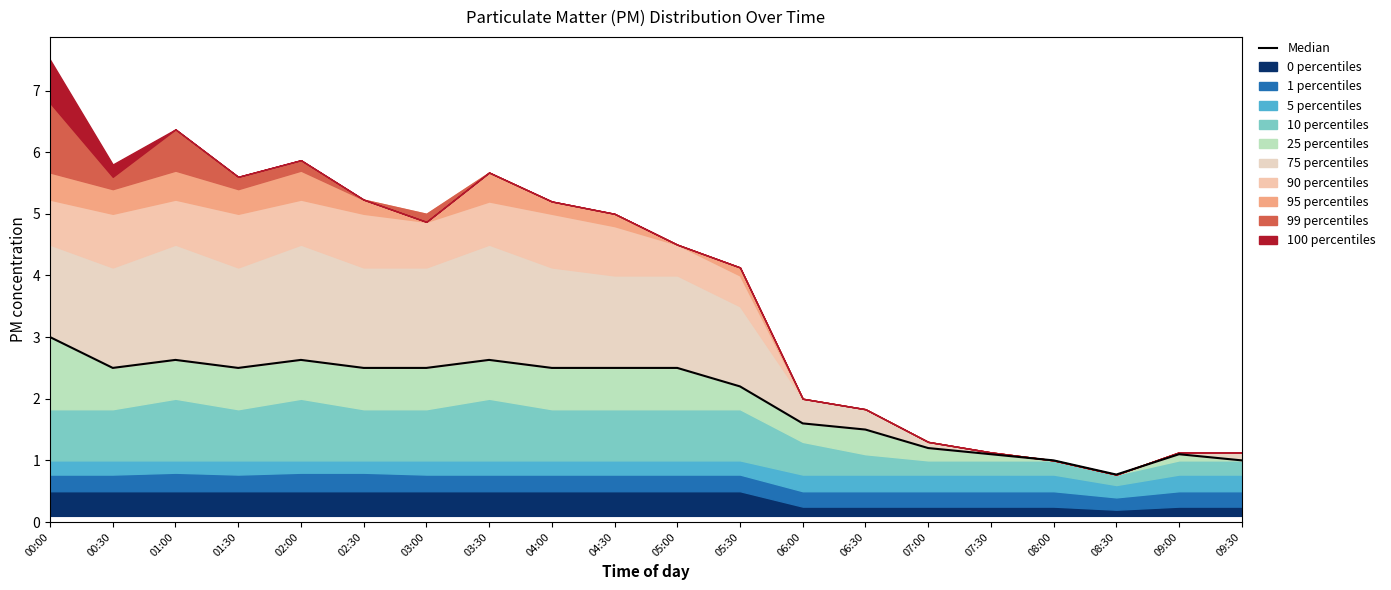

How many interior local peaks (higher than both neighbors) does the data have?

4